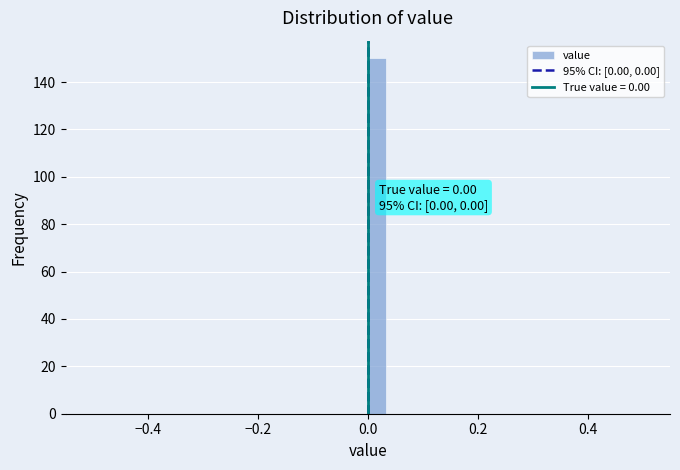

Around what value on the x-axis is the tallest bar? Give the approximate position of its centre, as read against the axis.

0.02